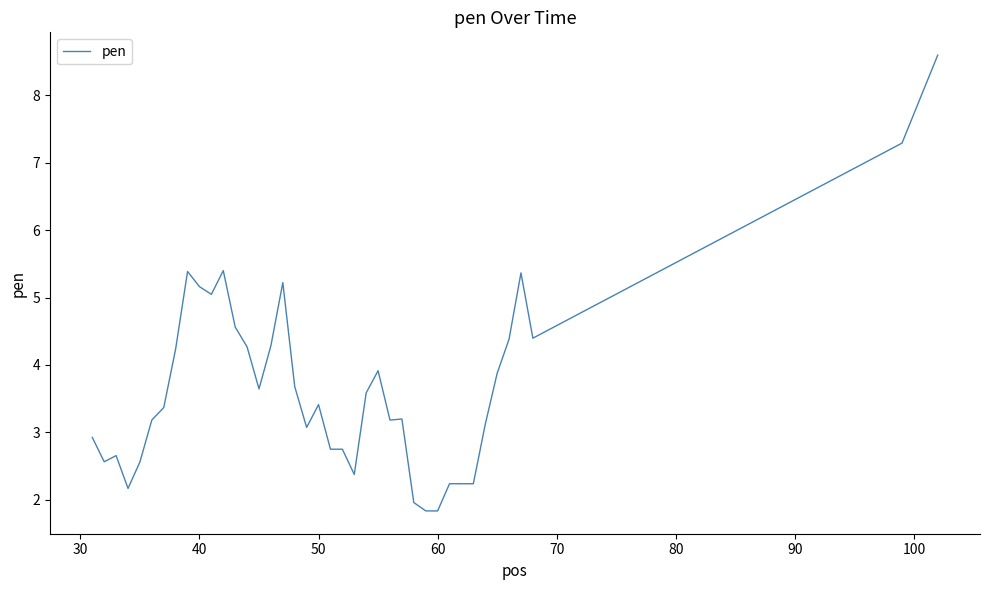

What is the smallest value displayed?

1.8